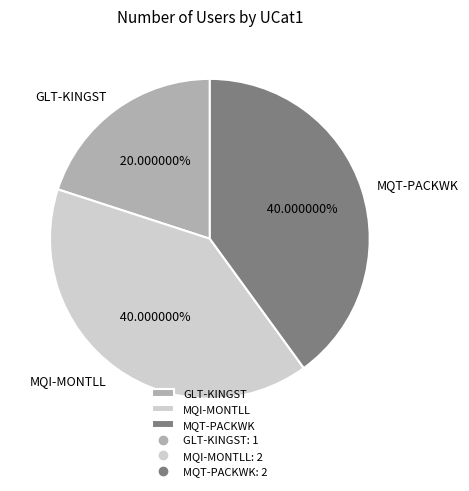

True or false: GLT-KINGST accounts for 20% of the total.

True